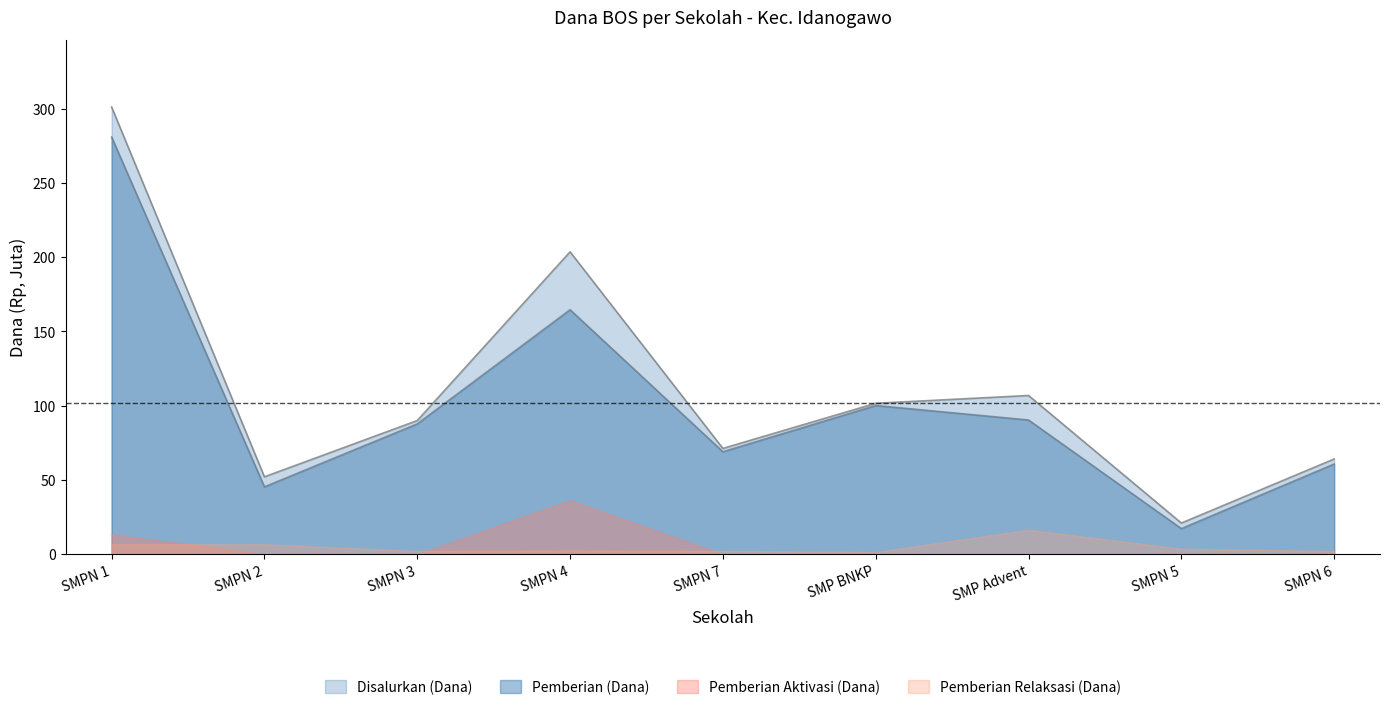

The Pemberian (Dana) series shows 156.6 at SMP Advent. True or false?

False